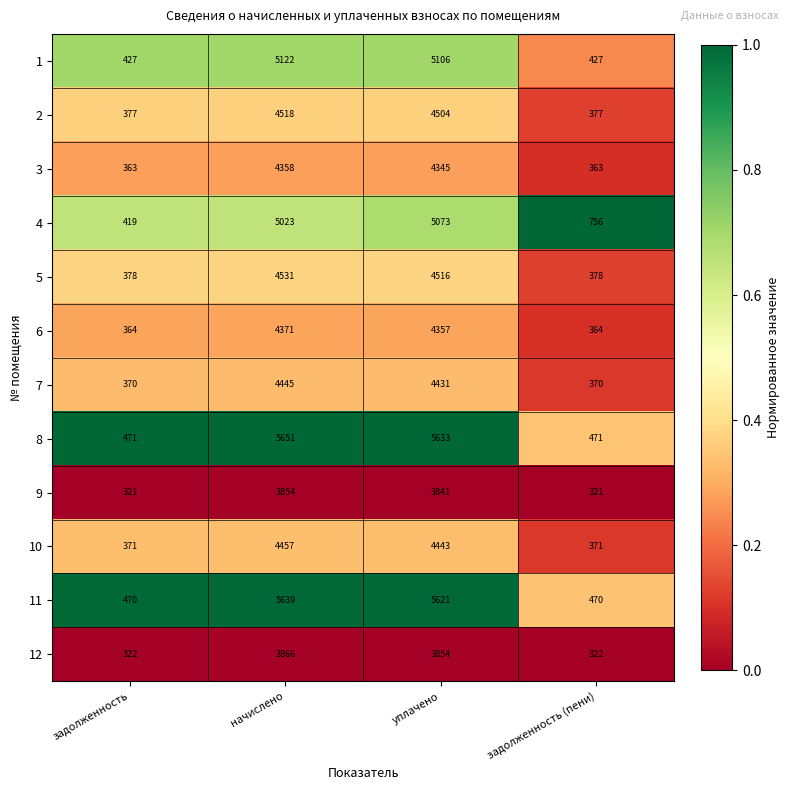

Rank the series at уплачено from lowest to highest value.

9, 12, 3, 6, 7, 10, 2, 5, 4, 1, 11, 8